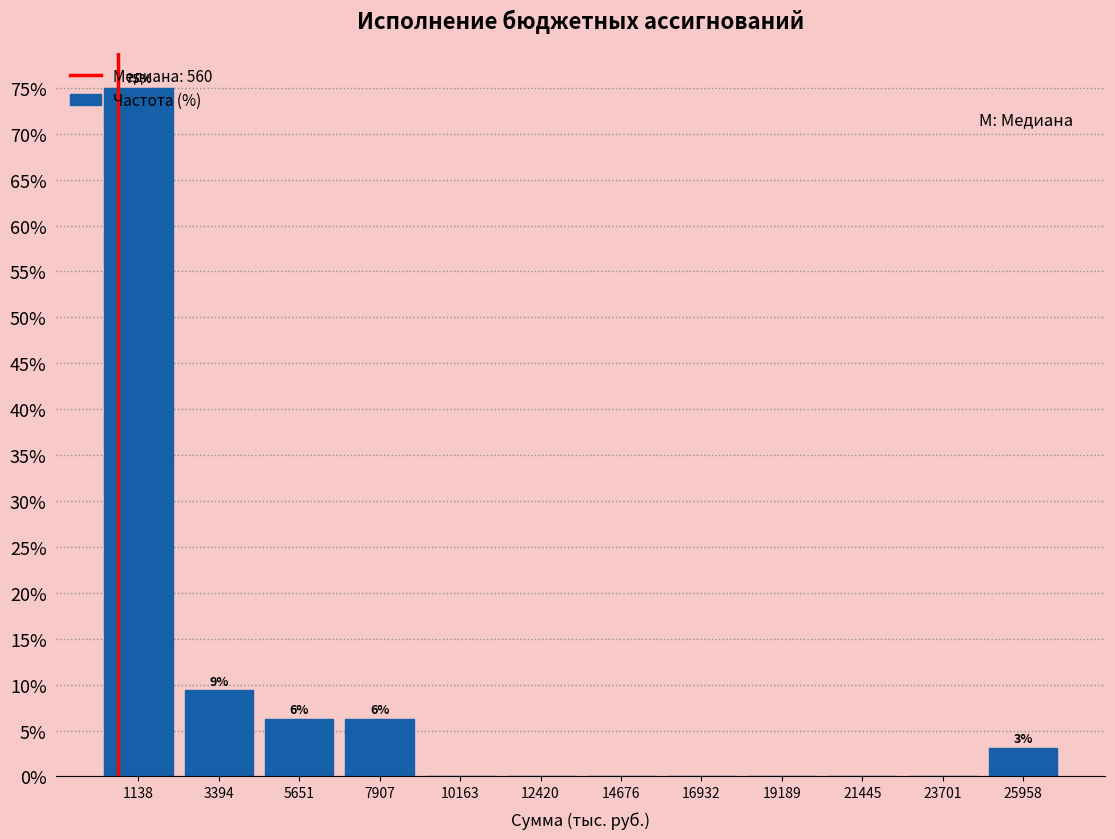

Which range on the x-axis has the tallest bar?

0 to 2500